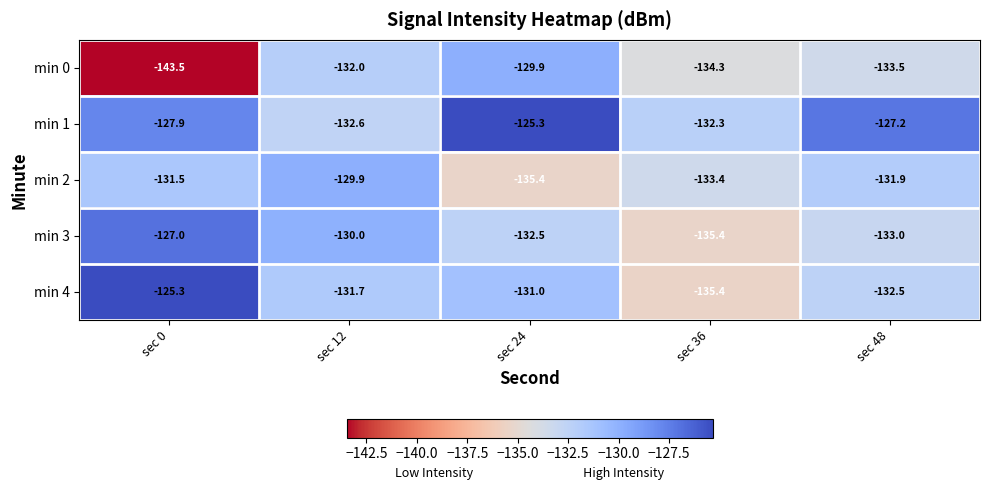

How many series are shown in this chart?

5